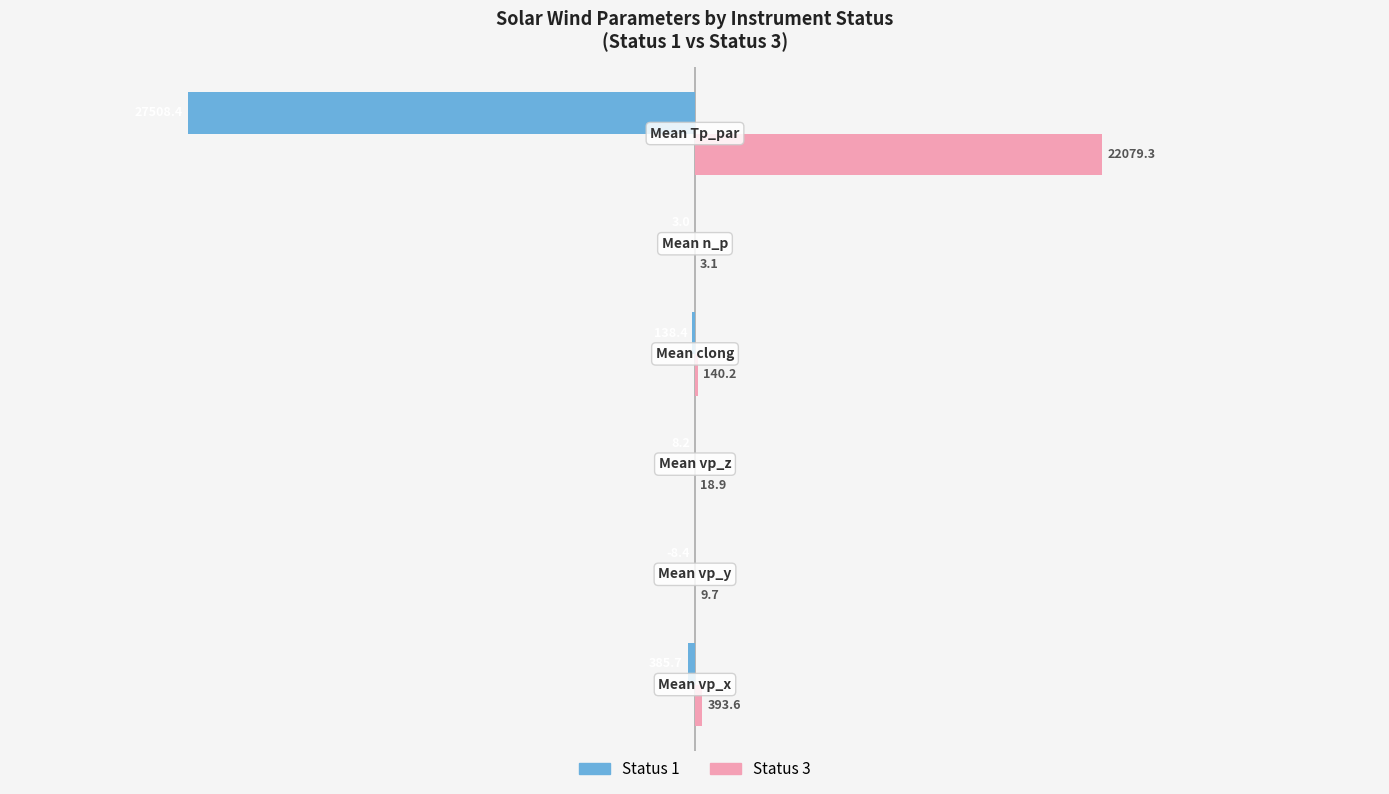

List the series in order of their overall mean, lowest first.

Status 1, Status 3